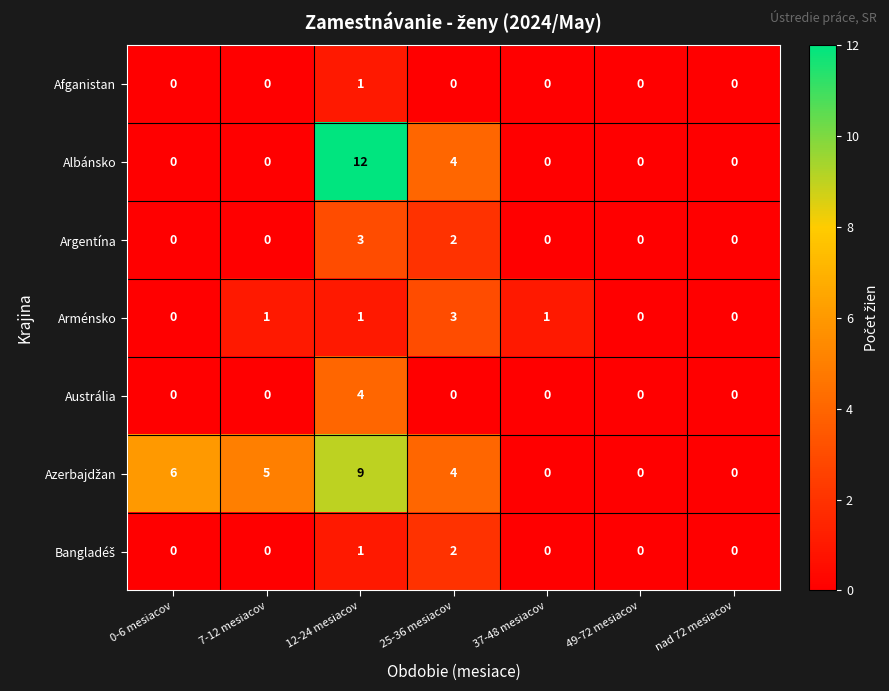

How many data points does each series have?

7